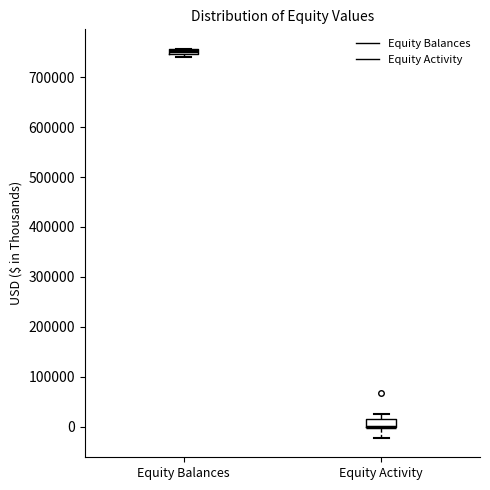

Where is the lower edge of the box for Equity Balances on the y-axis? The values are not printed on the chart, so give them approximately, as read against the axis.

750000